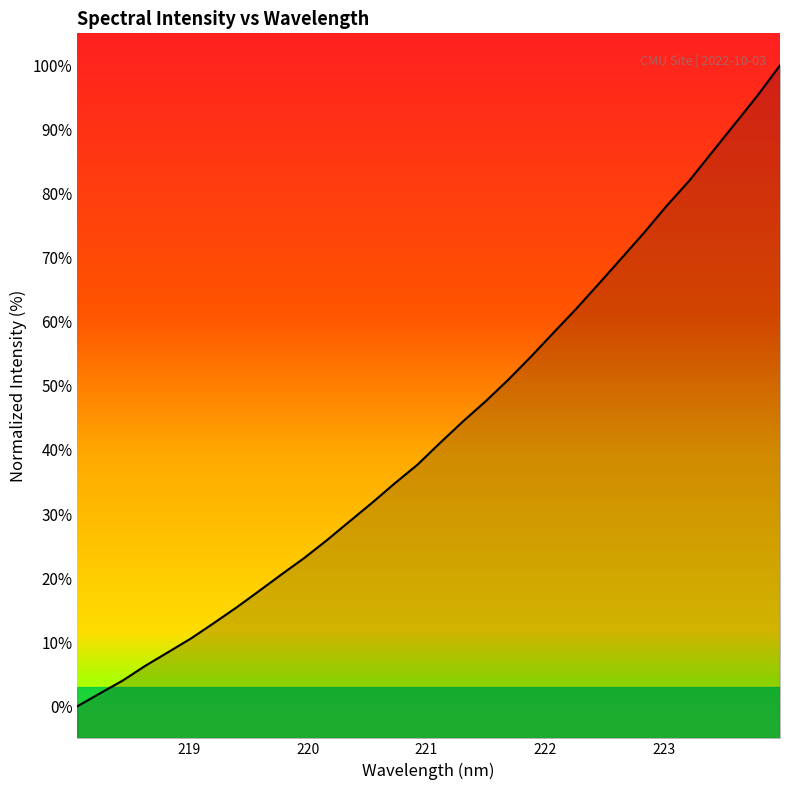

What is the change in value from 221.1174 to 223.408?

+45.3